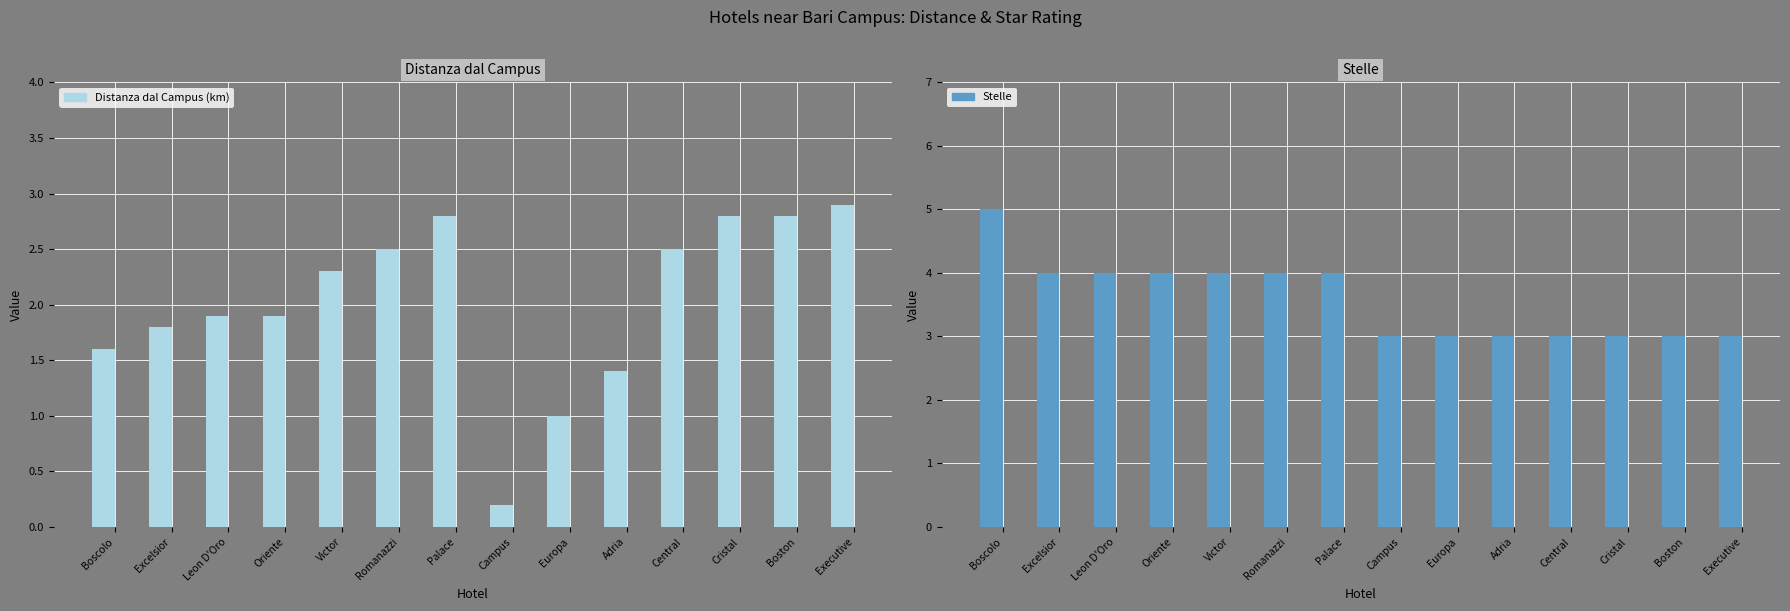

What is the average value of the Distanza dal Campus (km) series?

2.0